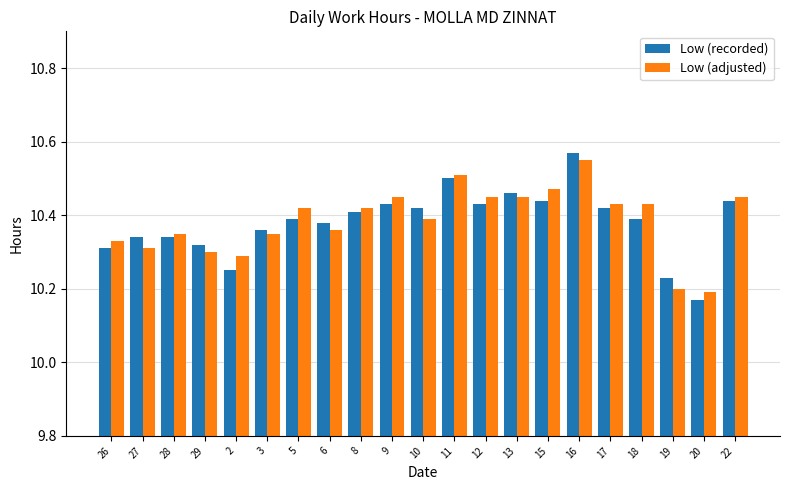

How many series are shown in this chart?

2